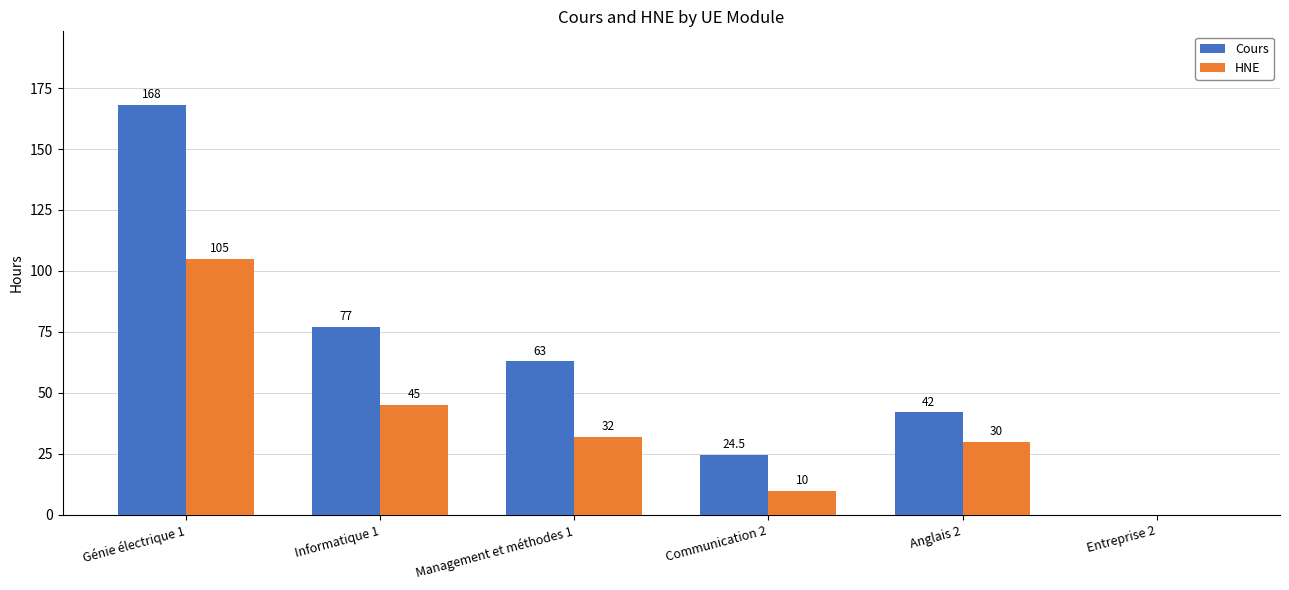

At which category is the sum across all series the highest?

Génie électrique 1